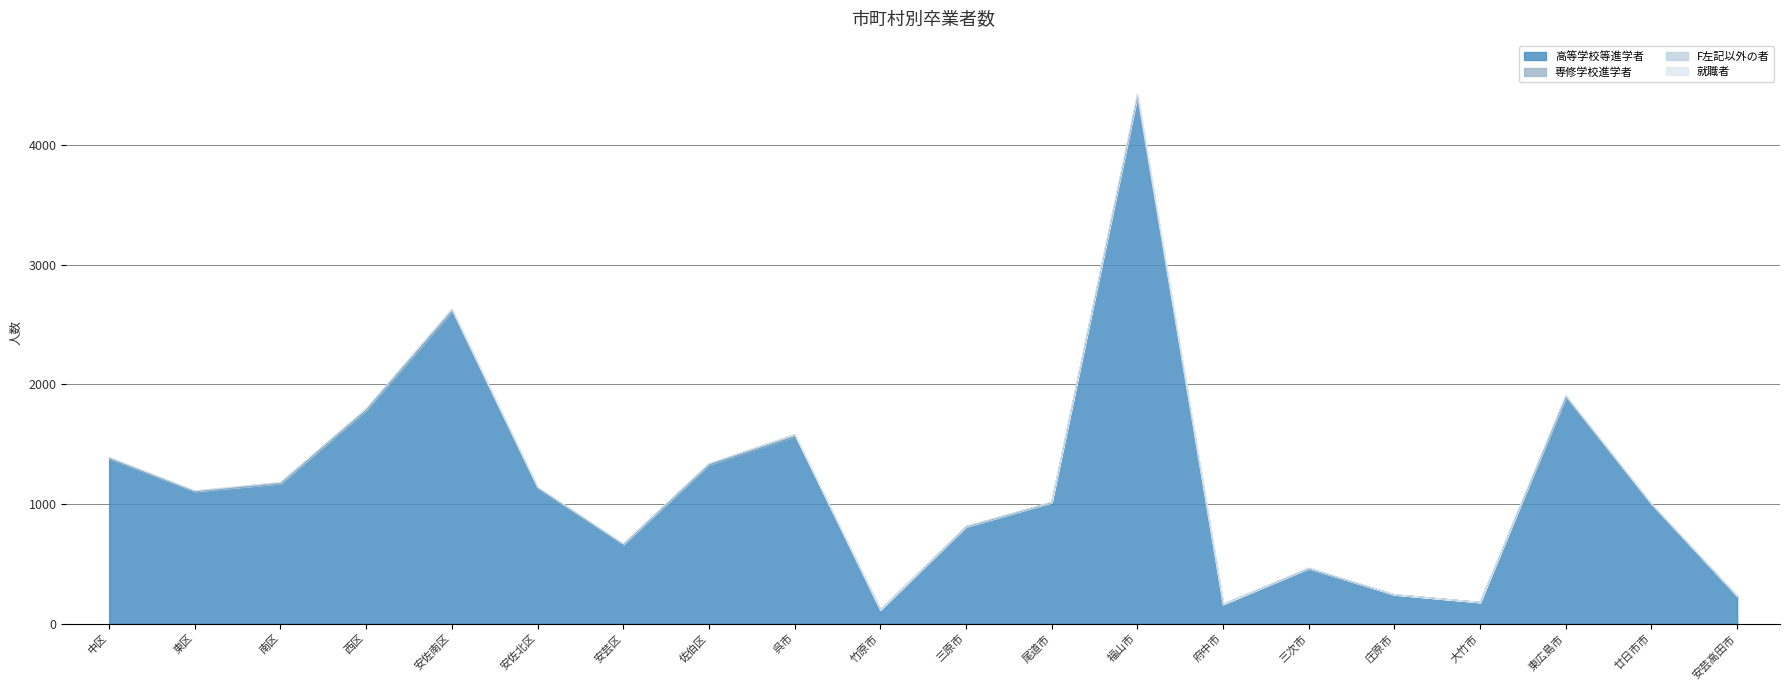

How many interior local peaks does the 高等学校等進学者 series have?

5